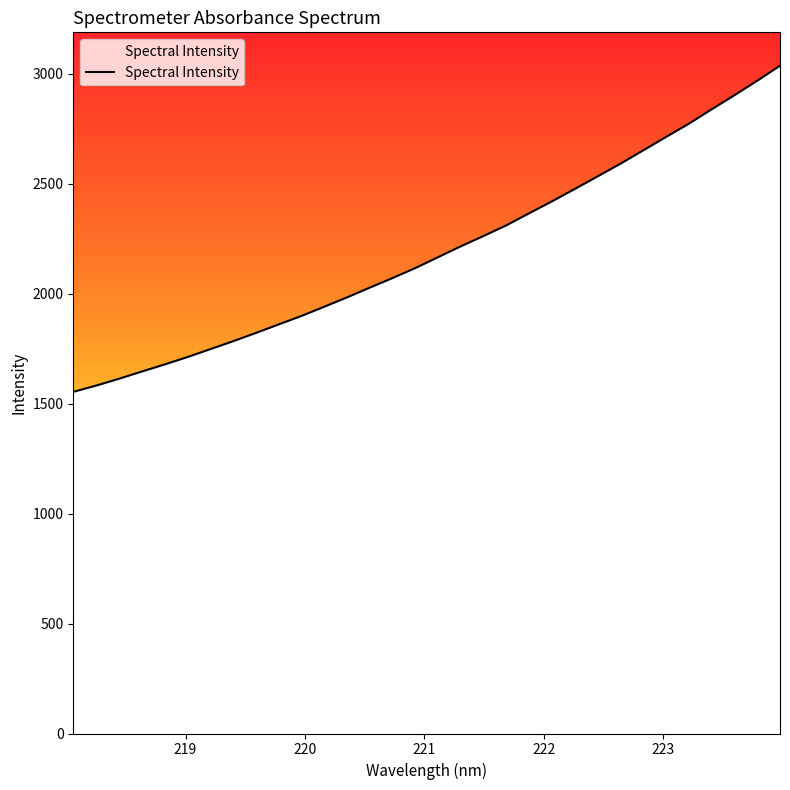

What is the difference between the maximum and minimum values?

1482.8